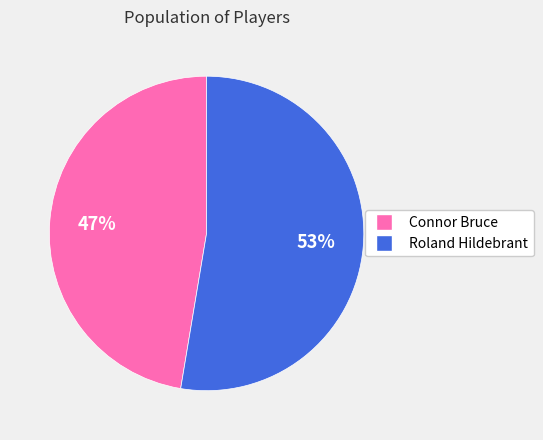

To the nearest percent, what is the combined percentage of Connor Bruce and Roland Hildebrant?

100%